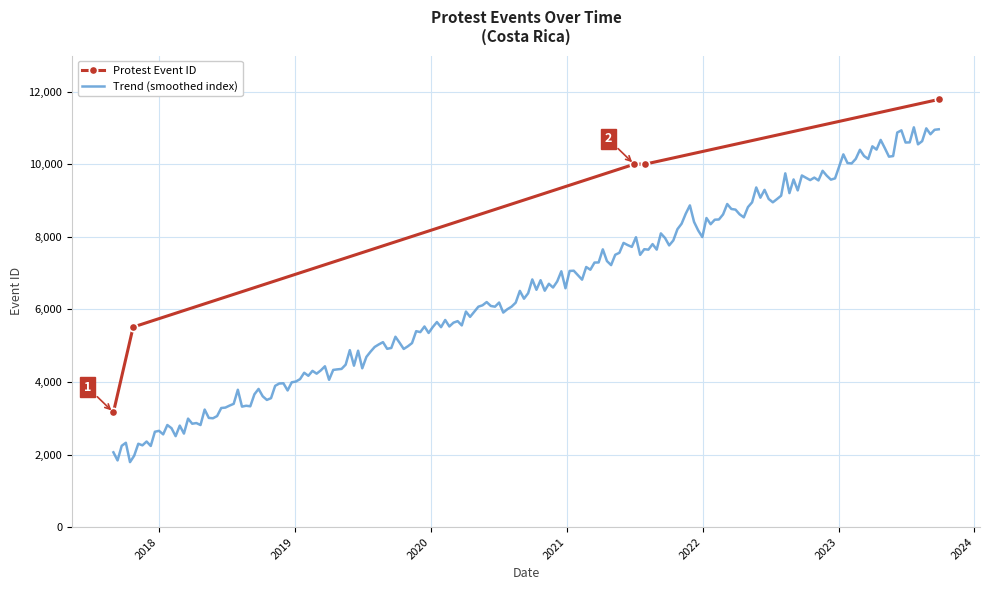

Does the chart have visible grid lines?

Yes